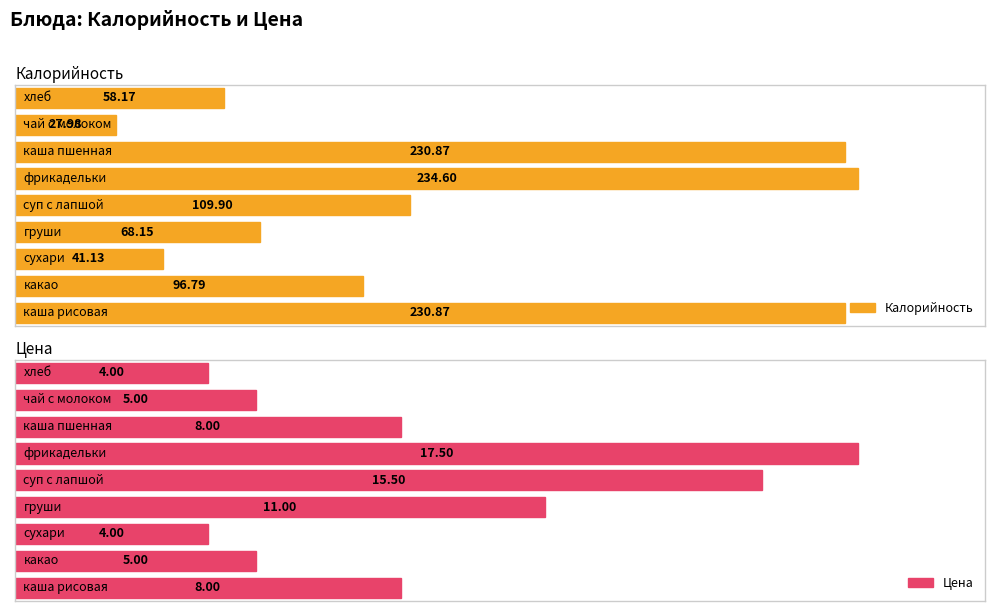

What is the total value across all series at каша пшенная?

238.9